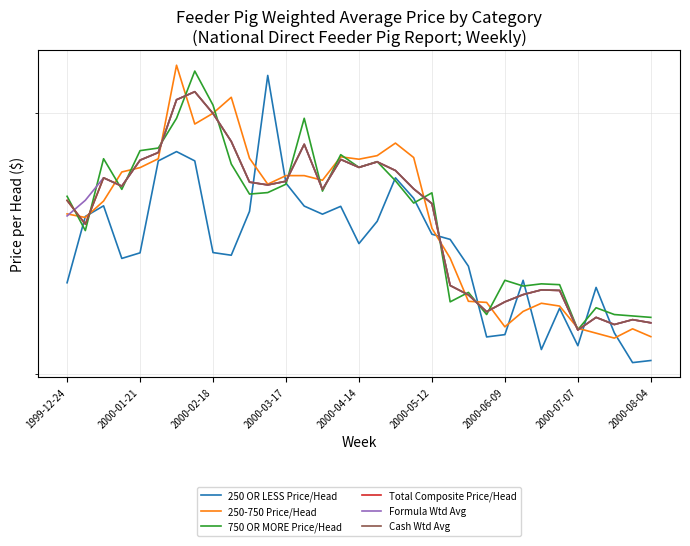

The Formula Wtd Avg series shows 50.8 at 2000-03-17. True or false?

False